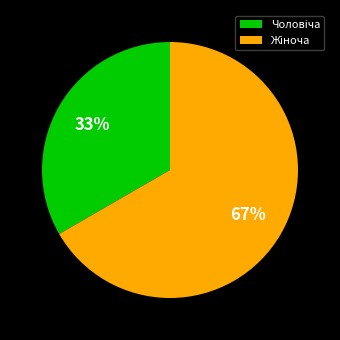

To the nearest percent, what is the average slice percentage?

50%